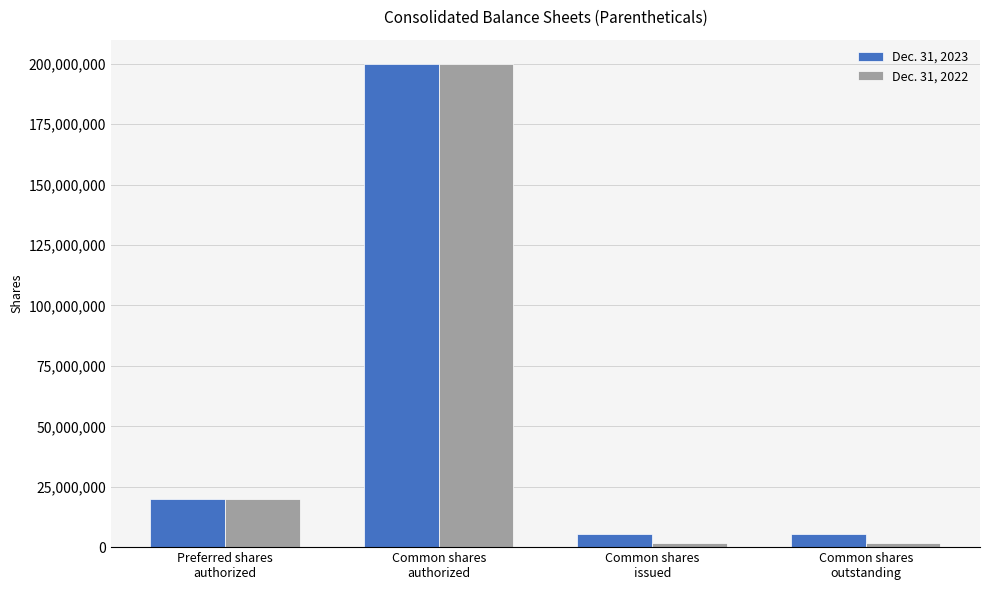

What is the label of the 3rd bar from the right?

Common shares
authorized